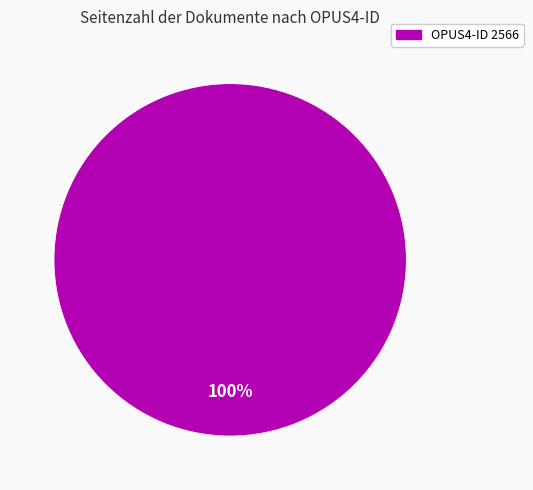

Does any single category account for the majority?

Yes